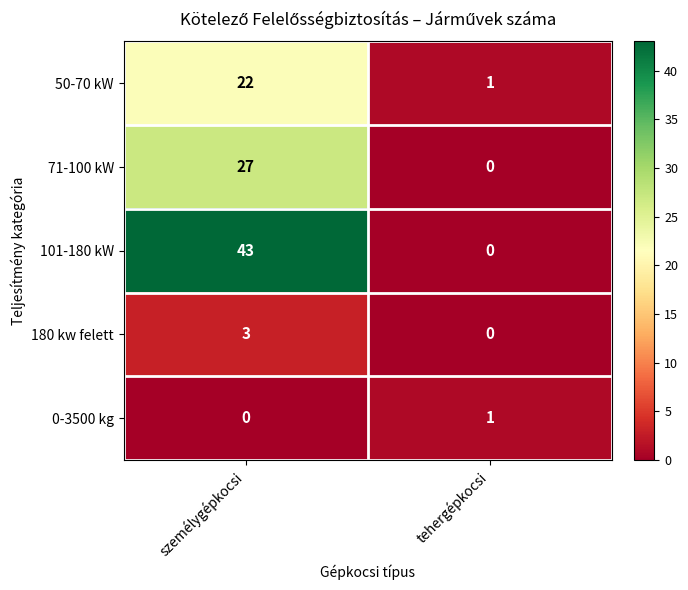

Rank the series by their maximum value, from lowest to highest.

0-3500 kg, 180 kw felett, 50-70 kW, 71-100 kW, 101-180 kW